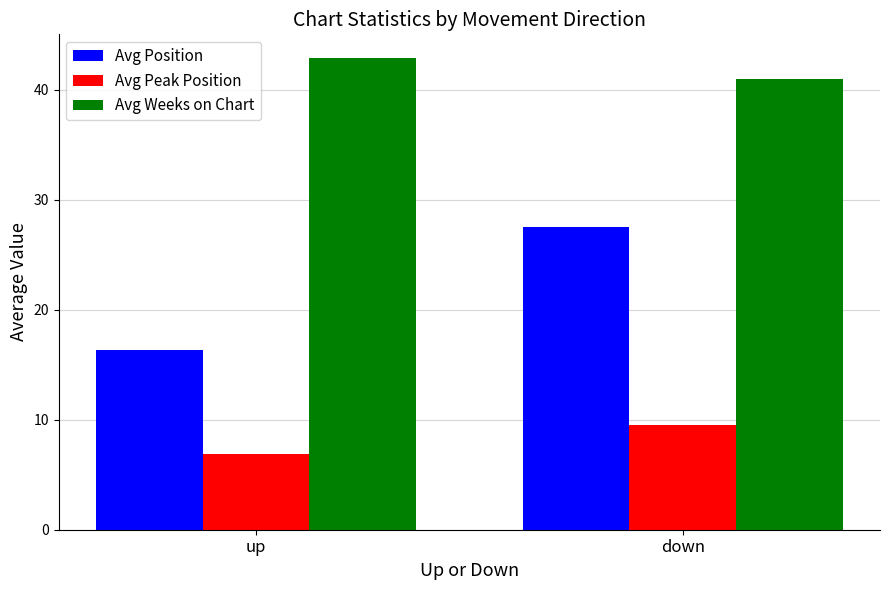

What is the difference between the maximum and minimum values in the Avg Peak Position series?

2.6